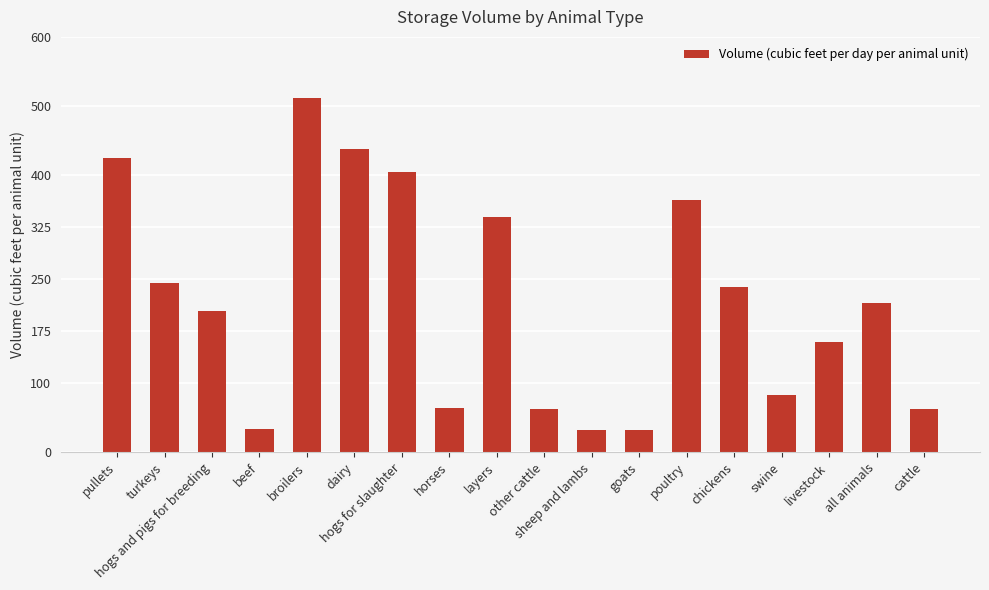

What is the greatest value displayed?

511.0